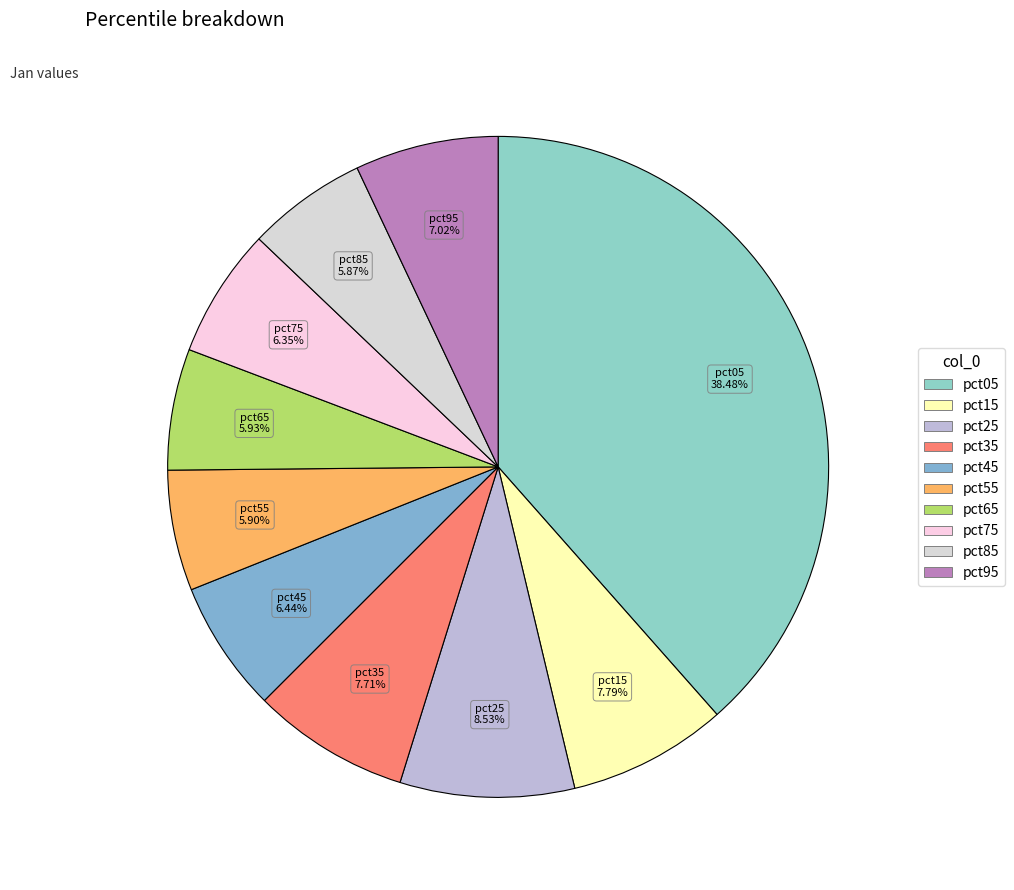

Does any single category account for the majority?

No